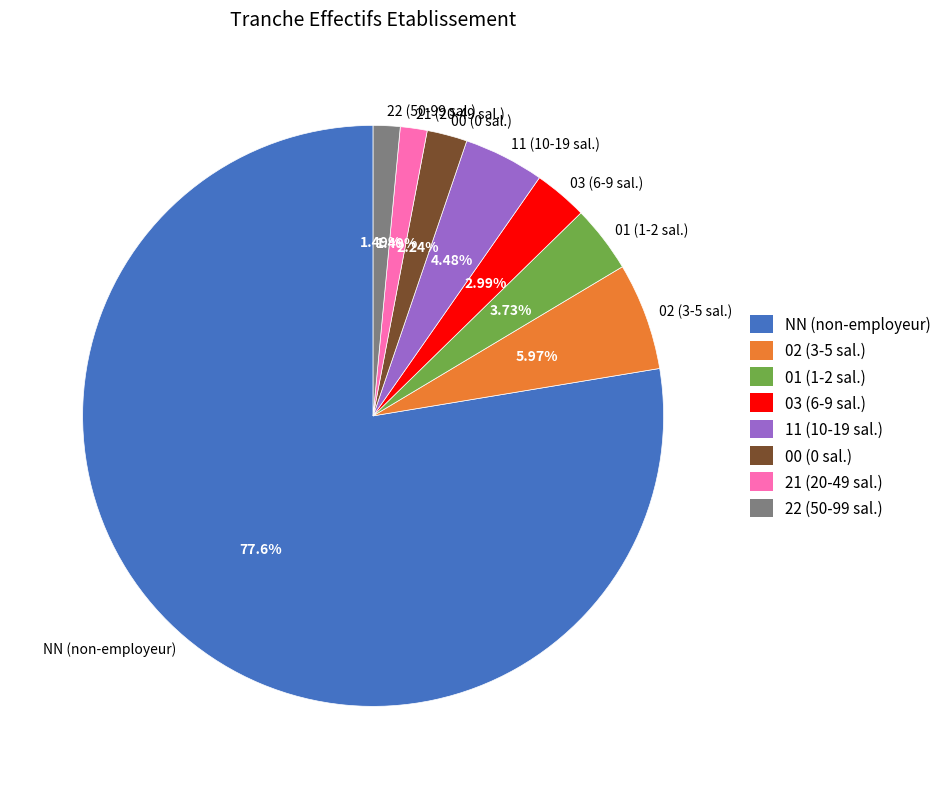

Which category has the biggest portion of the pie?

NN